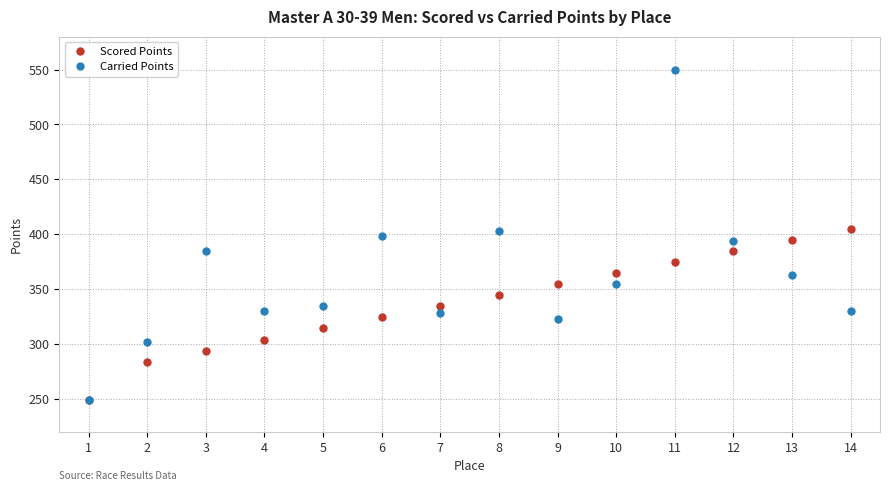

Reading right to left, transcribe all the data shown in this chart.

Scored Points: 14=404.9	13=394.8	12=384.7	11=374.6	10=364.5	9=354.4	8=344.3	7=334.2	6=324.1	5=314.0	4=303.9	3=293.8	2=283.7	1=248.7
Carried Points: 14=330.0	13=362.5	12=393.8	11=549.2	10=354.3	9=323.0	8=402.7	7=327.8	6=398.4	5=334.3	4=330.0	3=384.4	2=301.3	1=248.7